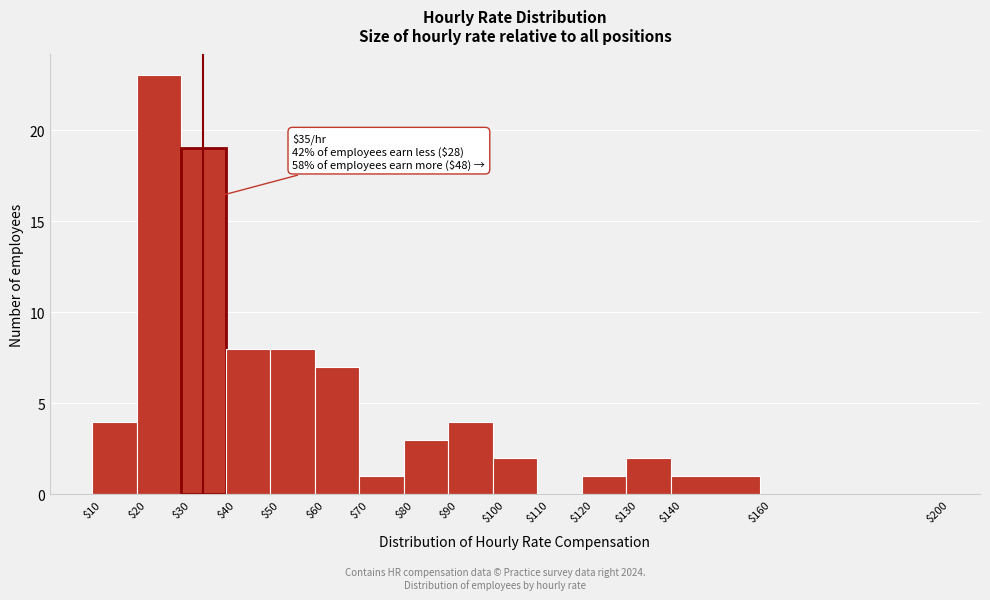

Which range on the x-axis has the tallest bar?

$20 to $30